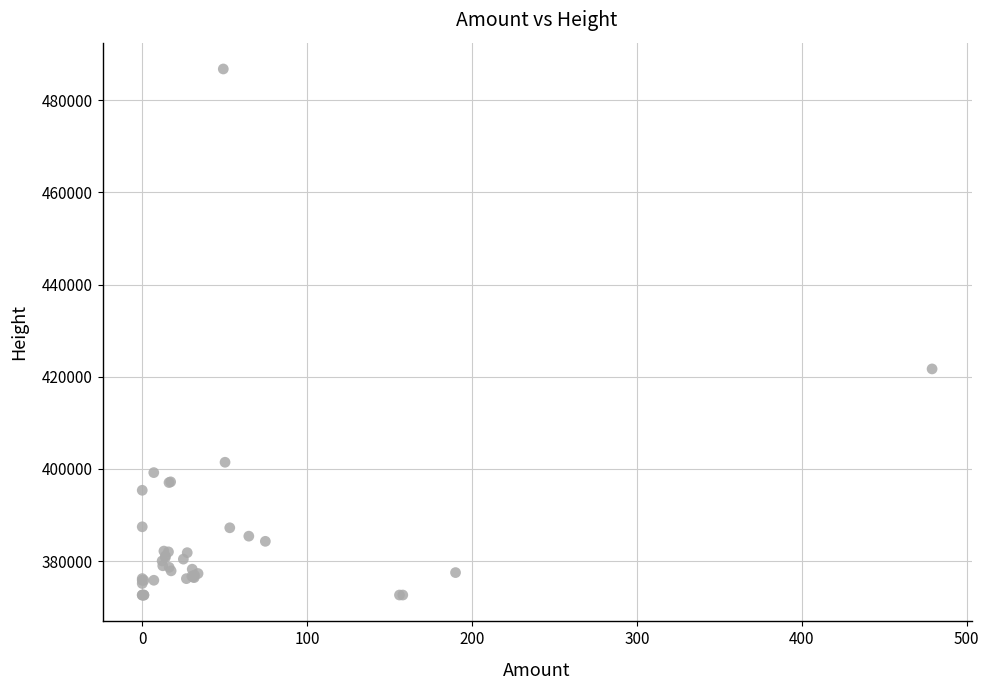

What Y value in the scatter plot is closest to 429706?

421701